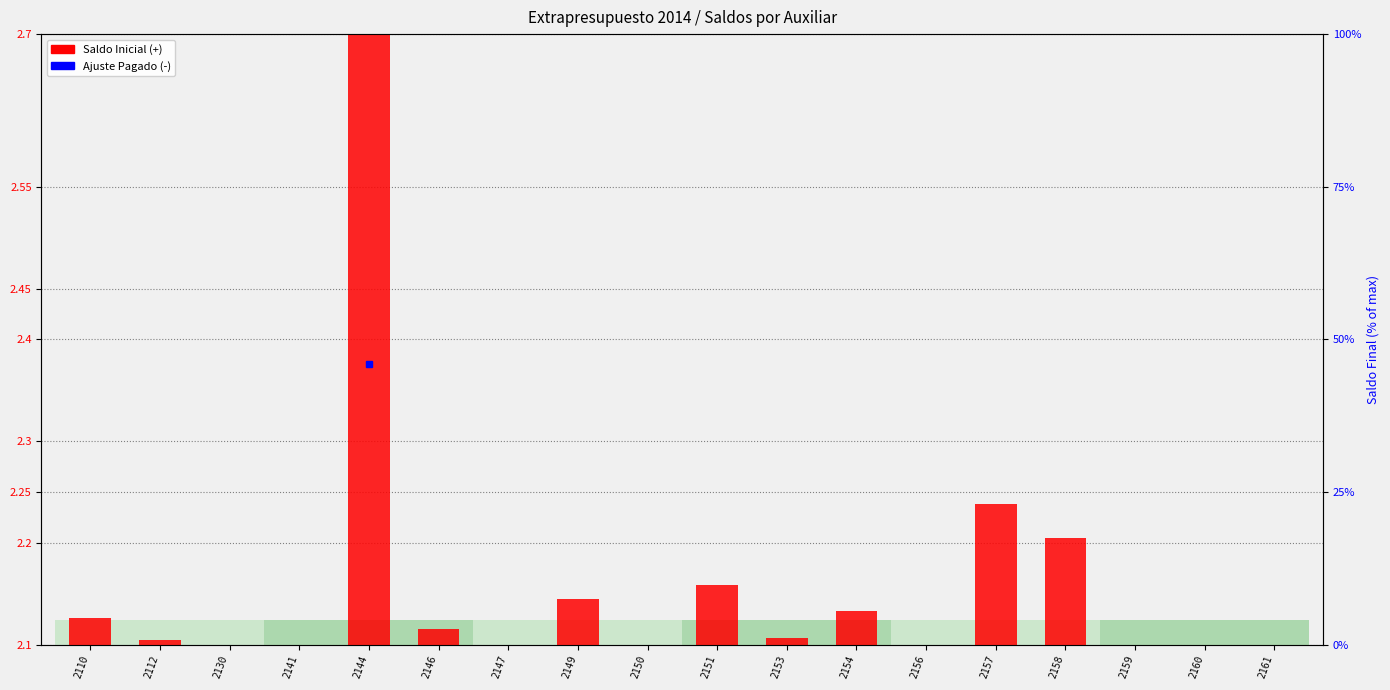

What is the value of the 18th bar from the left?

2.1